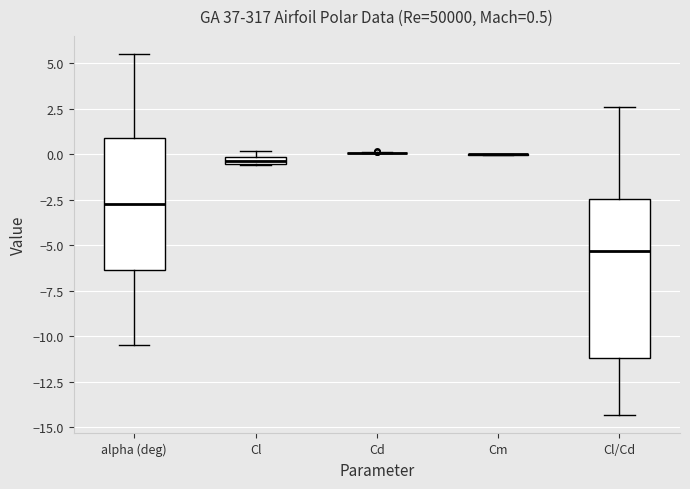

Comparing the boxes themselves (not the whiskers), which one is the tallest?

Cl/Cd